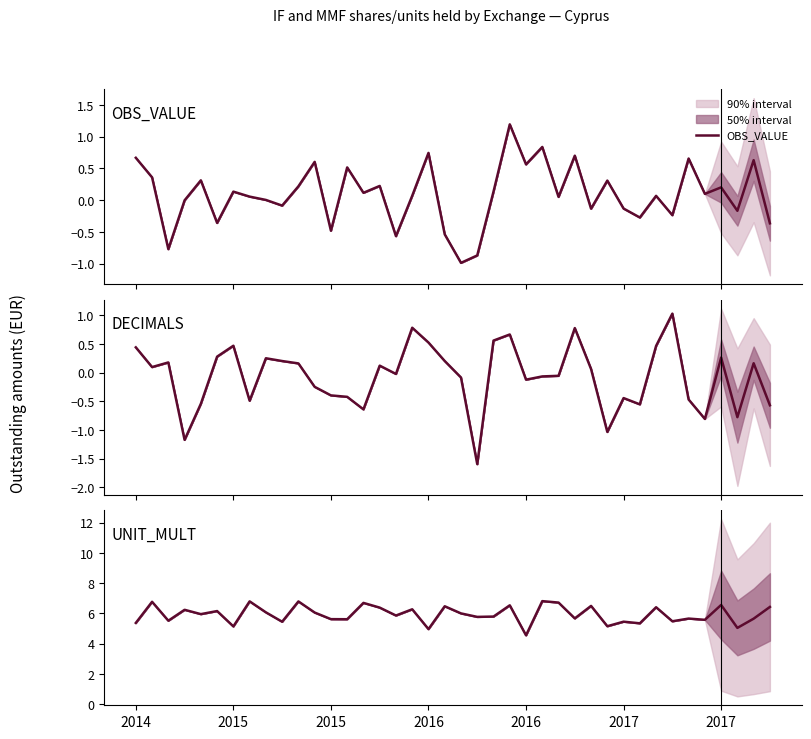

Reading left to right, what are all the values shown in this chart?

OBS_VALUE: 0.7	0.4	-0.8	-0.0	0.3	-0.4	0.1	0.1	0.0	-0.1	0.2	0.6	-0.5	0.5	0.1	0.2	-0.6	0.1	0.7	-0.5	-1.0	-0.9	0.1	1.2	0.6	0.8	0.0	0.7	-0.1	0.3	-0.1	-0.3	0.1	-0.2	0.7	0.1	0.2	-0.2	0.6	-0.4
DECIMALS: 0.4	0.1	0.2	-1.2	-0.5	0.3	0.5	-0.5	0.3	0.2	0.2	-0.2	-0.4	-0.4	-0.6	0.1	-0.0	0.8	0.5	0.2	-0.1	-1.6	0.6	0.7	-0.1	-0.1	-0.1	0.8	0.1	-1.0	-0.4	-0.6	0.5	1.0	-0.5	-0.8	0.3	-0.8	0.2	-0.6
UNIT_MULT: 5.4	6.8	5.5	6.2	5.9	6.2	5.1	6.8	6.1	5.4	6.8	6.1	5.6	5.6	6.7	6.4	5.9	6.3	5.0	6.5	6.0	5.8	5.8	6.5	4.5	6.8	6.7	5.7	6.5	5.1	5.4	5.3	6.4	5.5	5.7	5.6	6.6	5.0	5.6	6.4